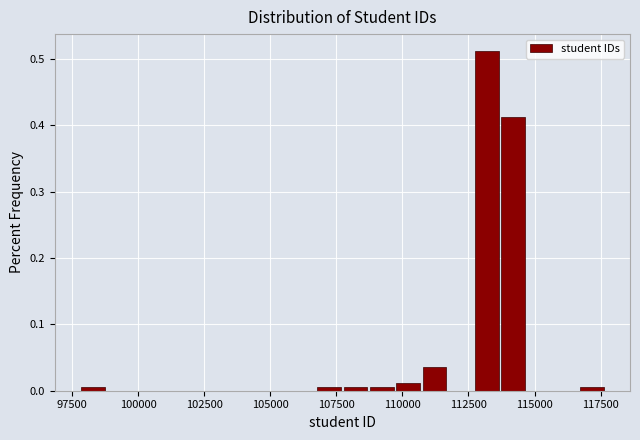

Around what value on the x-axis is the tallest bar? Give the approximate position of its centre, as read against the axis.

113000